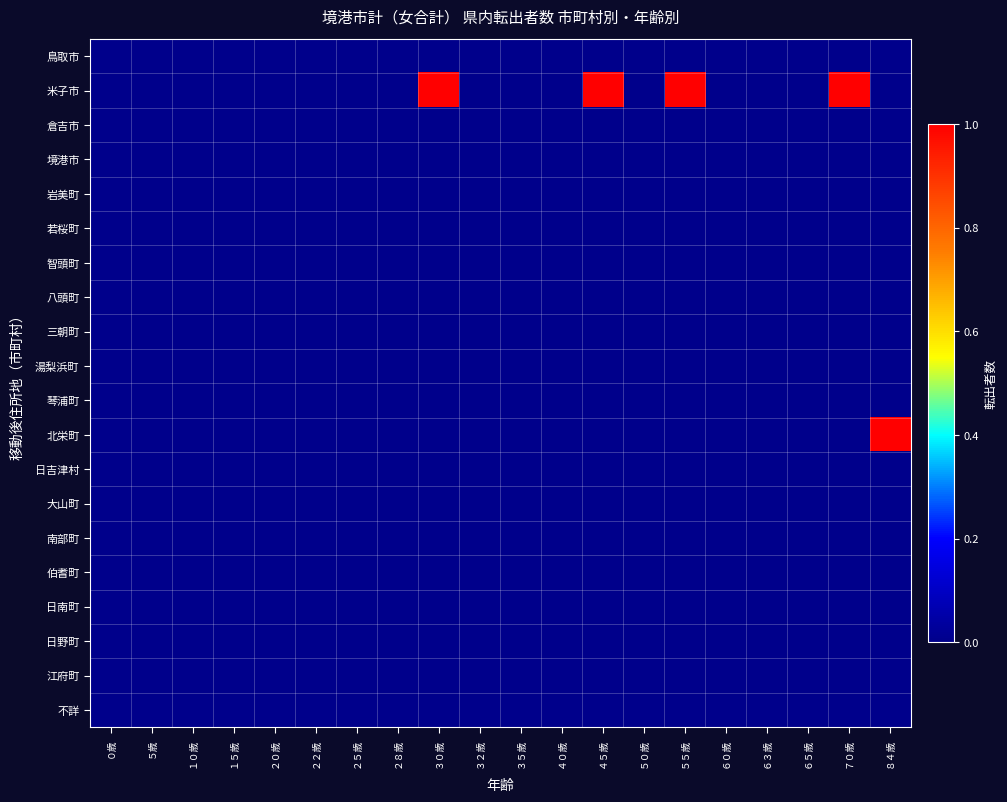

Reading right to left, transcribe all the data shown in this chart.

鳥取市: ８４歳=0	７０歳=0	６５歳=0	６３歳=0	６０歳=0	５５歳=0	５０歳=0	４５歳=0	４０歳=0	３５歳=0	３２歳=0	３０歳=0	２８歳=0	２５歳=0	２２歳=0	２０歳=0	１５歳=0	１０歳=0	５歳=0	０歳=0
米子市: ８４歳=0	７０歳=1	６５歳=0	６３歳=0	６０歳=0	５５歳=1	５０歳=0	４５歳=1	４０歳=0	３５歳=0	３２歳=0	３０歳=1	２８歳=0	２５歳=0	２２歳=0	２０歳=0	１５歳=0	１０歳=0	５歳=0	０歳=0
倉吉市: ８４歳=0	７０歳=0	６５歳=0	６３歳=0	６０歳=0	５５歳=0	５０歳=0	４５歳=0	４０歳=0	３５歳=0	３２歳=0	３０歳=0	２８歳=0	２５歳=0	２２歳=0	２０歳=0	１５歳=0	１０歳=0	５歳=0	０歳=0
境港市: ８４歳=0	７０歳=0	６５歳=0	６３歳=0	６０歳=0	５５歳=0	５０歳=0	４５歳=0	４０歳=0	３５歳=0	３２歳=0	３０歳=0	２８歳=0	２５歳=0	２２歳=0	２０歳=0	１５歳=0	１０歳=0	５歳=0	０歳=0
岩美町: ８４歳=0	７０歳=0	６５歳=0	６３歳=0	６０歳=0	５５歳=0	５０歳=0	４５歳=0	４０歳=0	３５歳=0	３２歳=0	３０歳=0	２８歳=0	２５歳=0	２２歳=0	２０歳=0	１５歳=0	１０歳=0	５歳=0	０歳=0
若桜町: ８４歳=0	７０歳=0	６５歳=0	６３歳=0	６０歳=0	５５歳=0	５０歳=0	４５歳=0	４０歳=0	３５歳=0	３２歳=0	３０歳=0	２８歳=0	２５歳=0	２２歳=0	２０歳=0	１５歳=0	１０歳=0	５歳=0	０歳=0
智頭町: ８４歳=0	７０歳=0	６５歳=0	６３歳=0	６０歳=0	５５歳=0	５０歳=0	４５歳=0	４０歳=0	３５歳=0	３２歳=0	３０歳=0	２８歳=0	２５歳=0	２２歳=0	２０歳=0	１５歳=0	１０歳=0	５歳=0	０歳=0
八頭町: ８４歳=0	７０歳=0	６５歳=0	６３歳=0	６０歳=0	５５歳=0	５０歳=0	４５歳=0	４０歳=0	３５歳=0	３２歳=0	３０歳=0	２８歳=0	２５歳=0	２２歳=0	２０歳=0	１５歳=0	１０歳=0	５歳=0	０歳=0
三朝町: ８４歳=0	７０歳=0	６５歳=0	６３歳=0	６０歳=0	５５歳=0	５０歳=0	４５歳=0	４０歳=0	３５歳=0	３２歳=0	３０歳=0	２８歳=0	２５歳=0	２２歳=0	２０歳=0	１５歳=0	１０歳=0	５歳=0	０歳=0
湯梨浜町: ８４歳=0	７０歳=0	６５歳=0	６３歳=0	６０歳=0	５５歳=0	５０歳=0	４５歳=0	４０歳=0	３５歳=0	３２歳=0	３０歳=0	２８歳=0	２５歳=0	２２歳=0	２０歳=0	１５歳=0	１０歳=0	５歳=0	０歳=0
琴浦町: ８４歳=0	７０歳=0	６５歳=0	６３歳=0	６０歳=0	５５歳=0	５０歳=0	４５歳=0	４０歳=0	３５歳=0	３２歳=0	３０歳=0	２８歳=0	２５歳=0	２２歳=0	２０歳=0	１５歳=0	１０歳=0	５歳=0	０歳=0
北栄町: ８４歳=1	７０歳=0	６５歳=0	６３歳=0	６０歳=0	５５歳=0	５０歳=0	４５歳=0	４０歳=0	３５歳=0	３２歳=0	３０歳=0	２８歳=0	２５歳=0	２２歳=0	２０歳=0	１５歳=0	１０歳=0	５歳=0	０歳=0
日吉津村: ８４歳=0	７０歳=0	６５歳=0	６３歳=0	６０歳=0	５５歳=0	５０歳=0	４５歳=0	４０歳=0	３５歳=0	３２歳=0	３０歳=0	２８歳=0	２５歳=0	２２歳=0	２０歳=0	１５歳=0	１０歳=0	５歳=0	０歳=0
大山町: ８４歳=0	７０歳=0	６５歳=0	６３歳=0	６０歳=0	５５歳=0	５０歳=0	４５歳=0	４０歳=0	３５歳=0	３２歳=0	３０歳=0	２８歳=0	２５歳=0	２２歳=0	２０歳=0	１５歳=0	１０歳=0	５歳=0	０歳=0
南部町: ８４歳=0	７０歳=0	６５歳=0	６３歳=0	６０歳=0	５５歳=0	５０歳=0	４５歳=0	４０歳=0	３５歳=0	３２歳=0	３０歳=0	２８歳=0	２５歳=0	２２歳=0	２０歳=0	１５歳=0	１０歳=0	５歳=0	０歳=0
伯耆町: ８４歳=0	７０歳=0	６５歳=0	６３歳=0	６０歳=0	５５歳=0	５０歳=0	４５歳=0	４０歳=0	３５歳=0	３２歳=0	３０歳=0	２８歳=0	２５歳=0	２２歳=0	２０歳=0	１５歳=0	１０歳=0	５歳=0	０歳=0
日南町: ８４歳=0	７０歳=0	６５歳=0	６３歳=0	６０歳=0	５５歳=0	５０歳=0	４５歳=0	４０歳=0	３５歳=0	３２歳=0	３０歳=0	２８歳=0	２５歳=0	２２歳=0	２０歳=0	１５歳=0	１０歳=0	５歳=0	０歳=0
日野町: ８４歳=0	７０歳=0	６５歳=0	６３歳=0	６０歳=0	５５歳=0	５０歳=0	４５歳=0	４０歳=0	３５歳=0	３２歳=0	３０歳=0	２８歳=0	２５歳=0	２２歳=0	２０歳=0	１５歳=0	１０歳=0	５歳=0	０歳=0
江府町: ８４歳=0	７０歳=0	６５歳=0	６３歳=0	６０歳=0	５５歳=0	５０歳=0	４５歳=0	４０歳=0	３５歳=0	３２歳=0	３０歳=0	２８歳=0	２５歳=0	２２歳=0	２０歳=0	１５歳=0	１０歳=0	５歳=0	０歳=0
不詳: ８４歳=0	７０歳=0	６５歳=0	６３歳=0	６０歳=0	５５歳=0	５０歳=0	４５歳=0	４０歳=0	３５歳=0	３２歳=0	３０歳=0	２８歳=0	２５歳=0	２２歳=0	２０歳=0	１５歳=0	１０歳=0	５歳=0	０歳=0